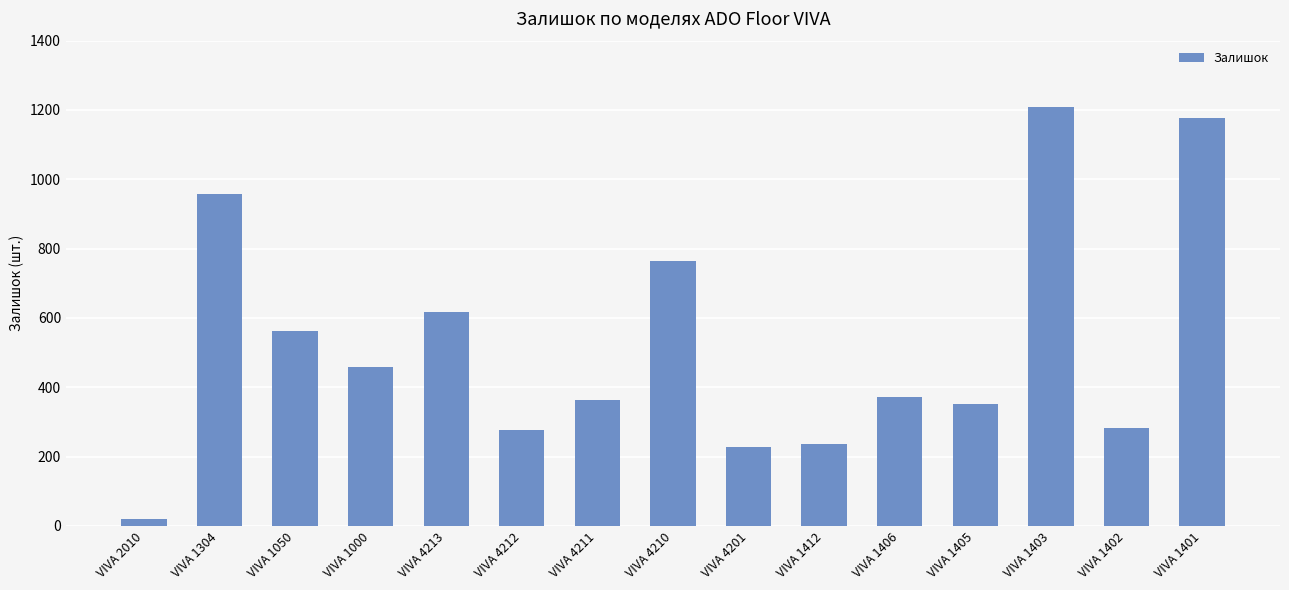

What is the label of the 8th bar from the left?

VIVA 4210